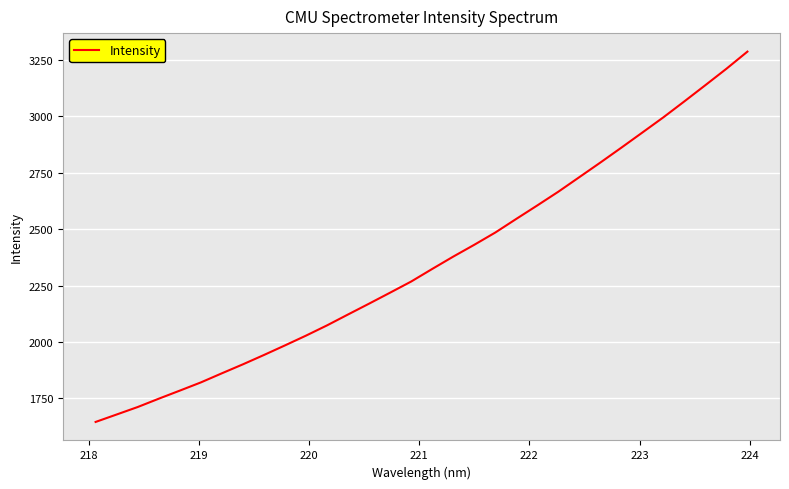

What is the difference between the maximum and minimum values?

1642.7